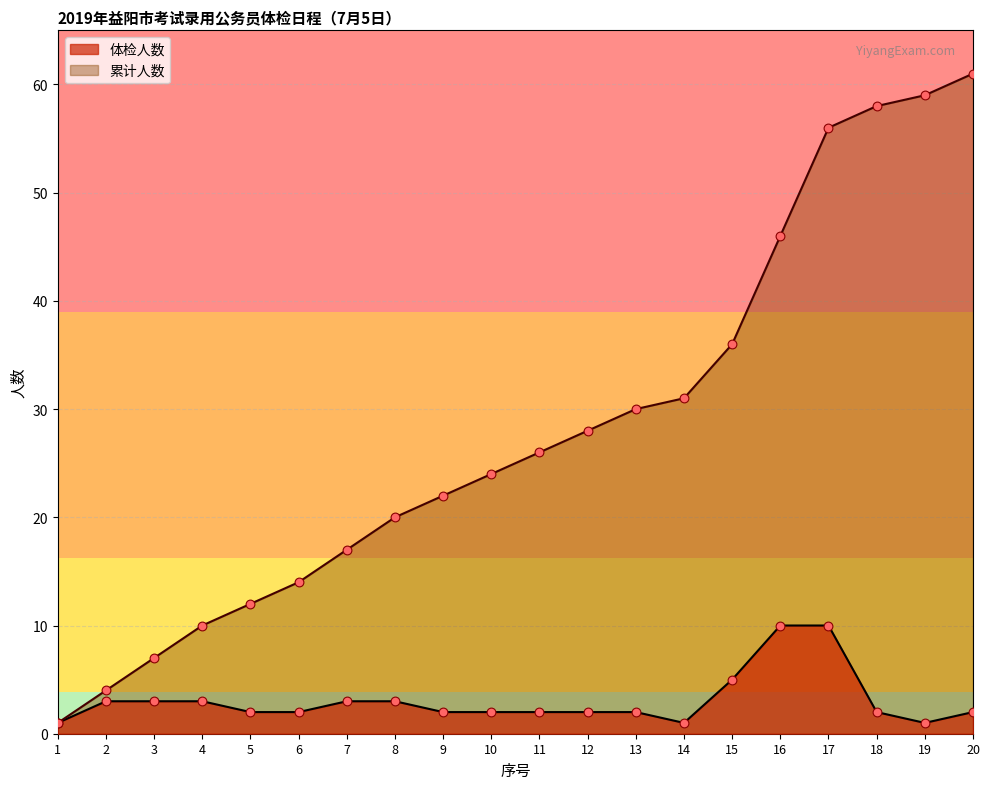

What are all the series names shown in the legend?

体检人数, 累计人数